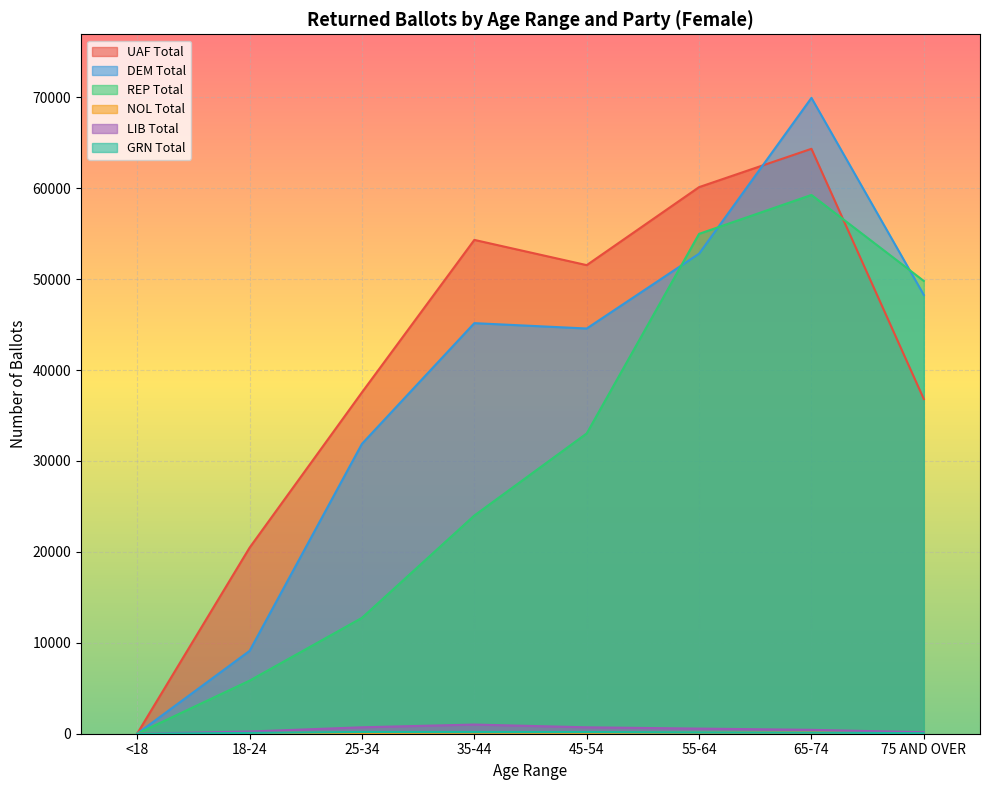

Rank the series by their maximum value, from highest to lowest.

DEM Total, UAF Total, REP Total, LIB Total, GRN Total, NOL Total